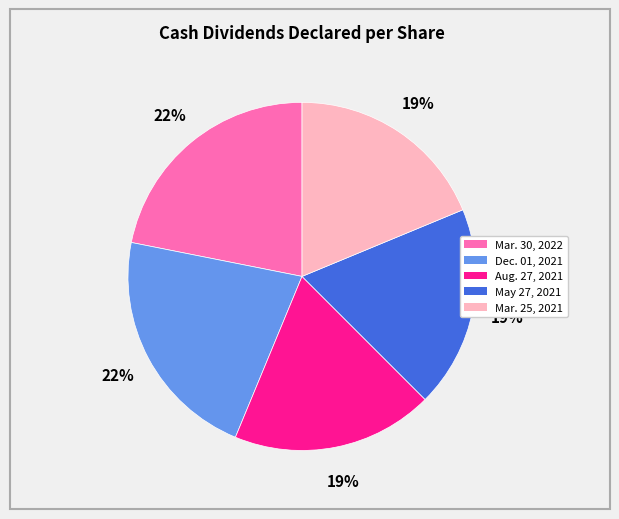

To the nearest percent, what percentage of the pie is Dec. 01, 2021?

22%